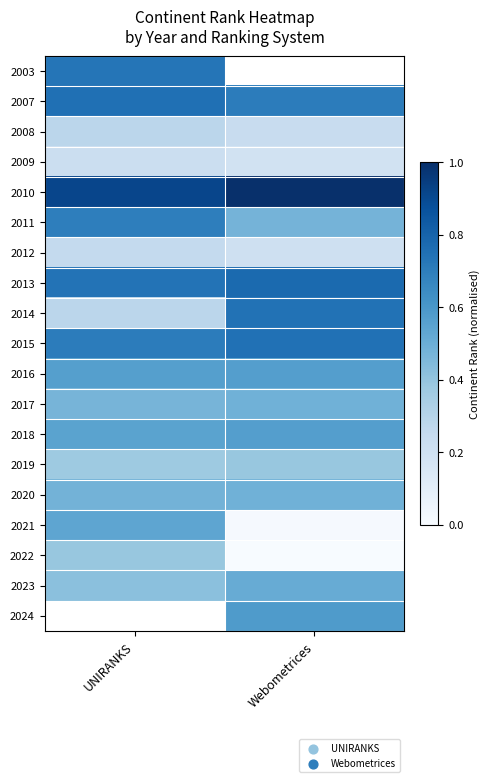

What is the difference between the highest and lowest values at UNIRANKS?

0.7